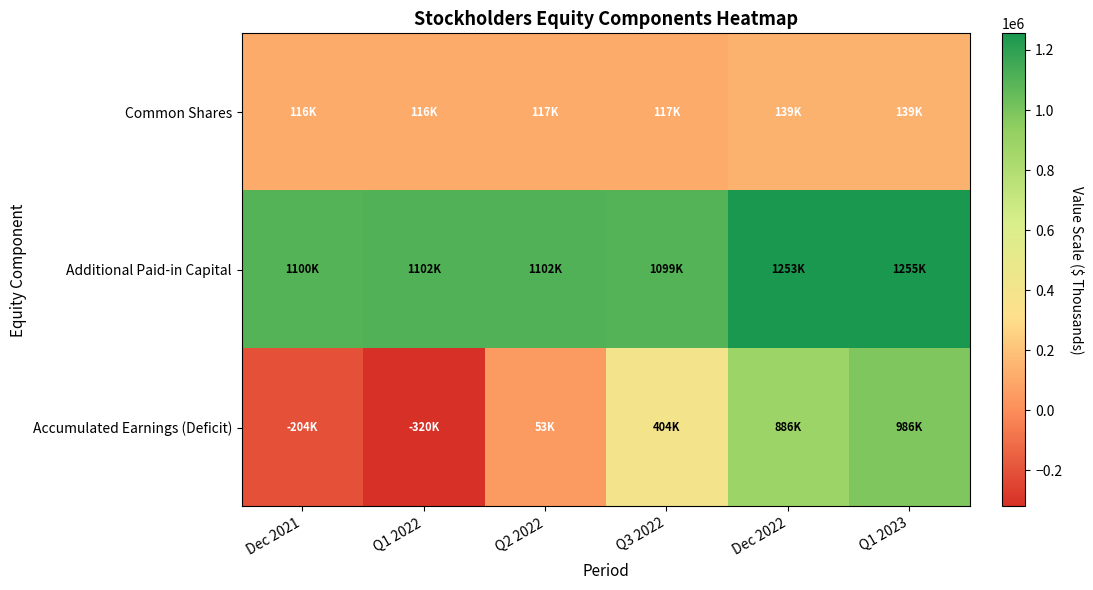

Reading right to left, what are all the values shown in this chart?

Common Shares: Q1 2023=138755	Dec 2022=138759	Q3 2022=116879	Q2 2022=116579	Q1 2022=116460	Dec 2021=116462
Additional Paid-in Capital: Q1 2023=1255467	Dec 2022=1253417	Q3 2022=1098605	Q2 2022=1101953	Q1 2022=1101838	Dec 2021=1100359
Accumulated Earnings (Deficit): Q1 2023=985953	Dec 2022=886138	Q3 2022=403932	Q2 2022=52747	Q1 2022=-319781	Dec 2021=-204042